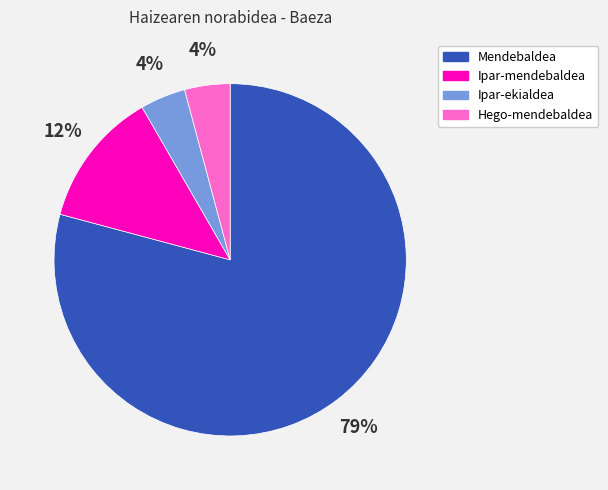

Combined, do Ipar-mendebaldea and Ipar-ekialdea account for over 50%?

No